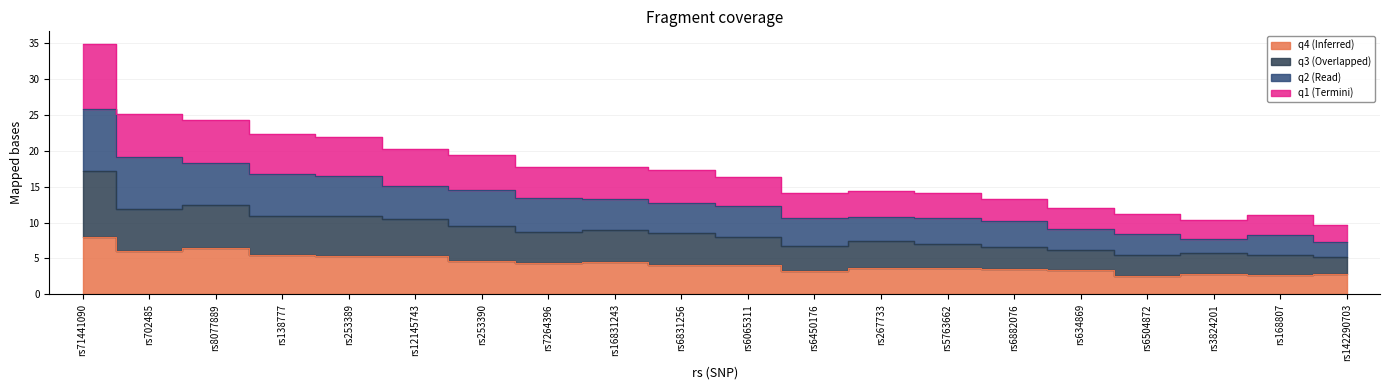

True or false: q1 has more than 1 interior local peaks.

True